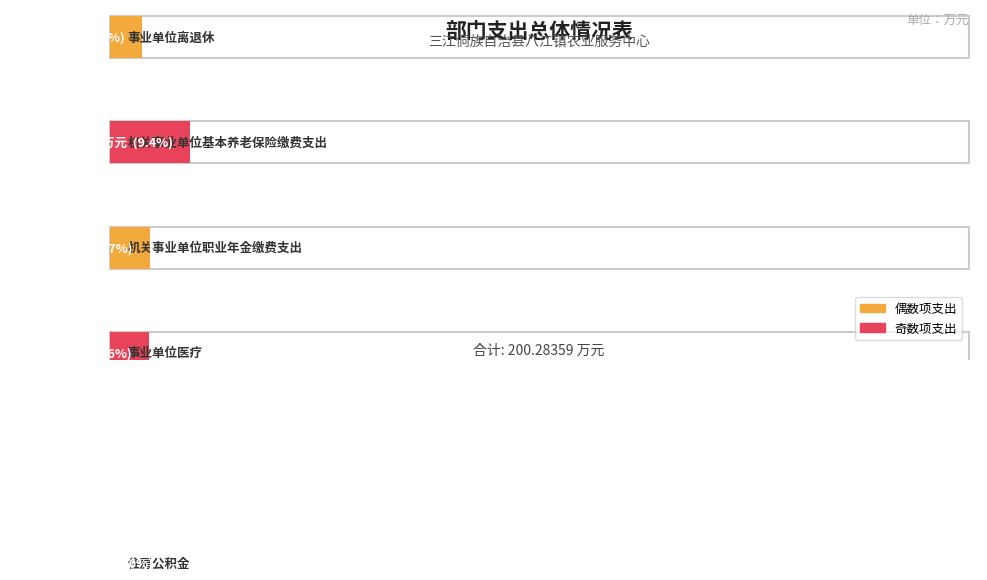

Reading left to right, transcribe all the data shown in this chart.

事业单位离退休=7.6	机关事业单位基本养老保险缴费支出=18.7	机关事业单位职业年金缴费支出=9.4	事业单位医疗=9.2	事业运行=141.3	住房公积金=14.1